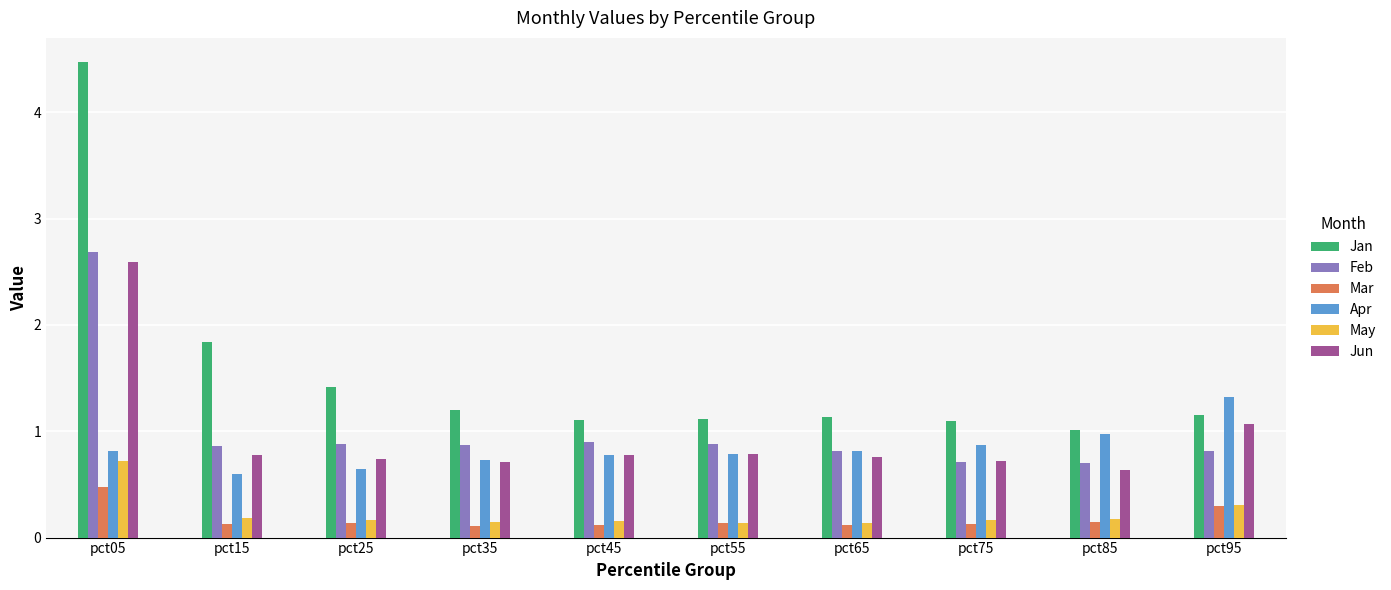

What is the difference between the second highest and second lowest values in the Jun series?

0.4